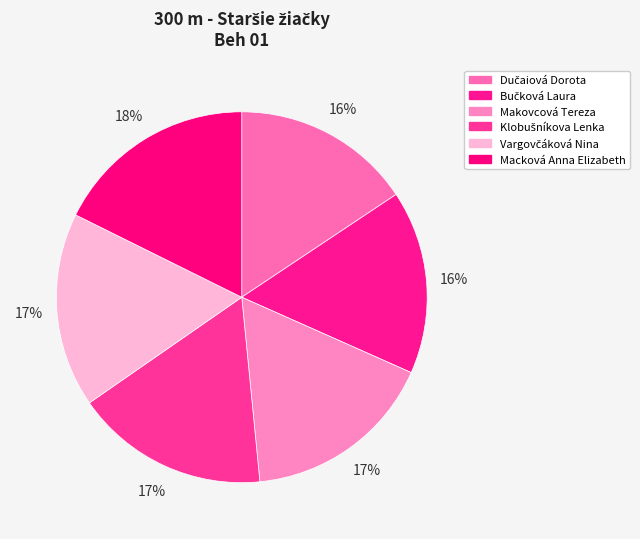

How many slices are in this pie chart?

6